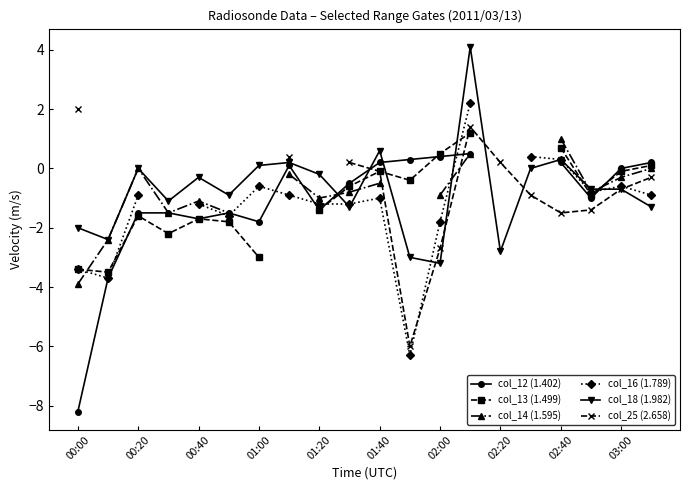

Where is the first local maximum for col_18 (1.982)?

00:20